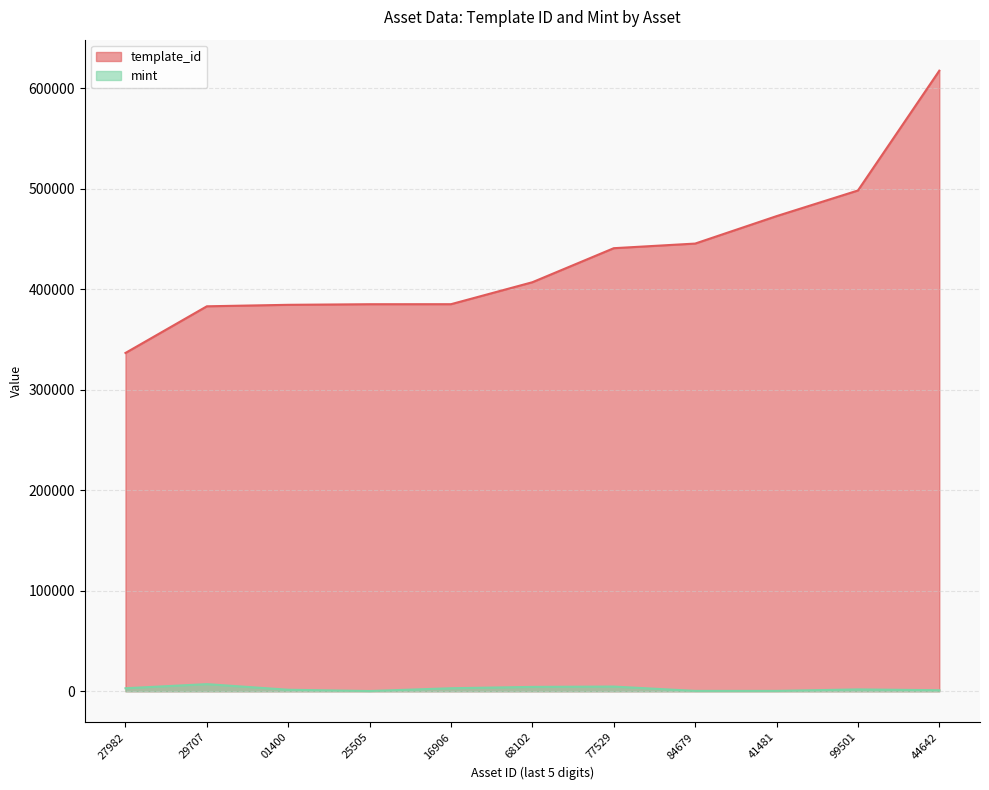

Between 29707 and 44642, which series saw the biggest shift?

template_id